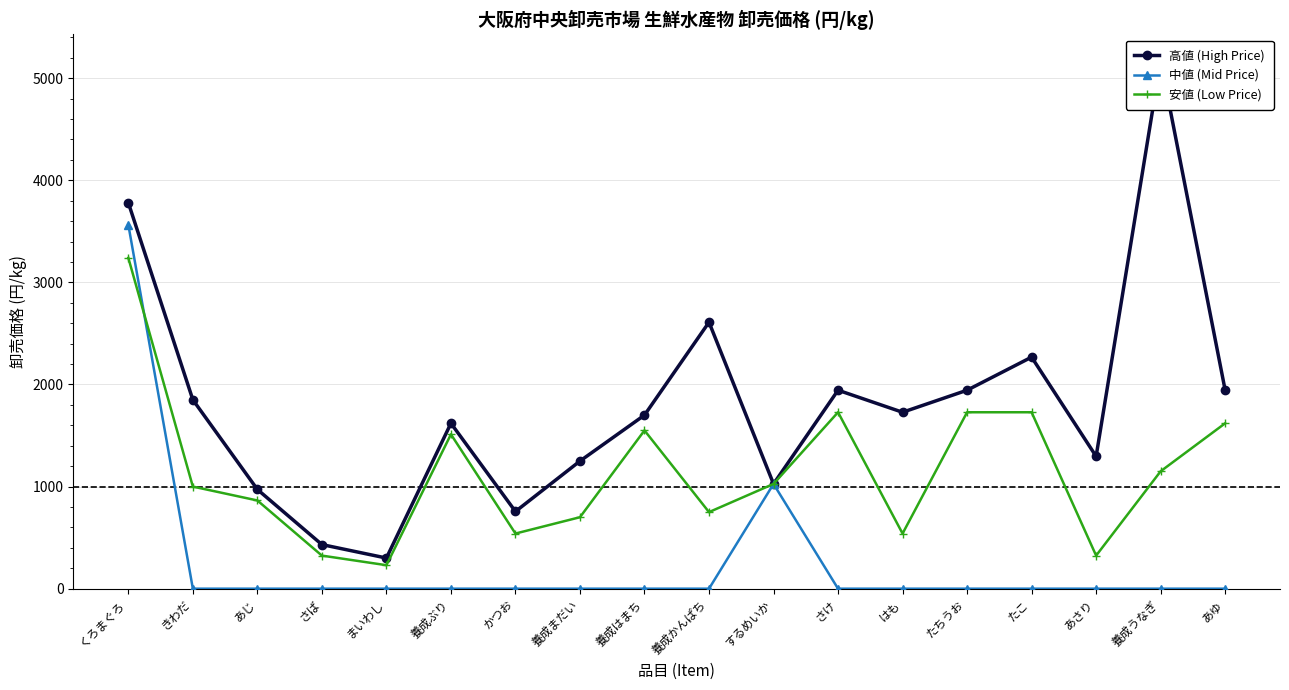

What is the minimum value for 安値 (Low Price)?

230